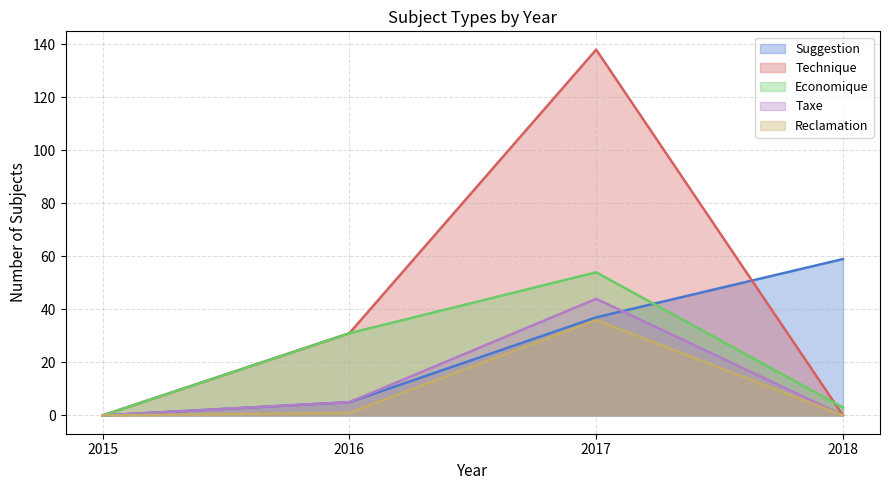

Which has a higher value, 2018 or 2015?

2018